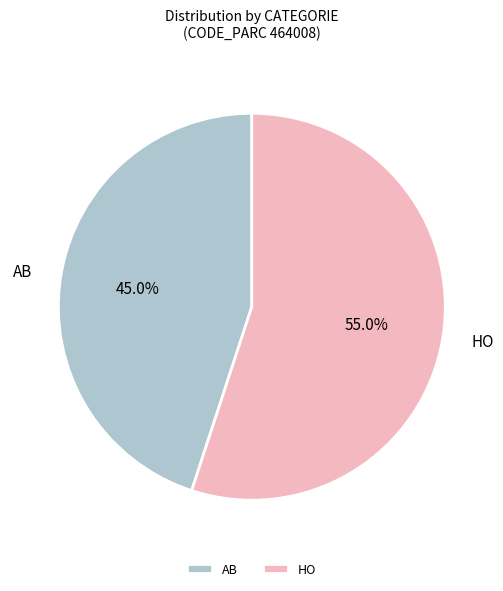

Between AB and HO, which is larger?

HO